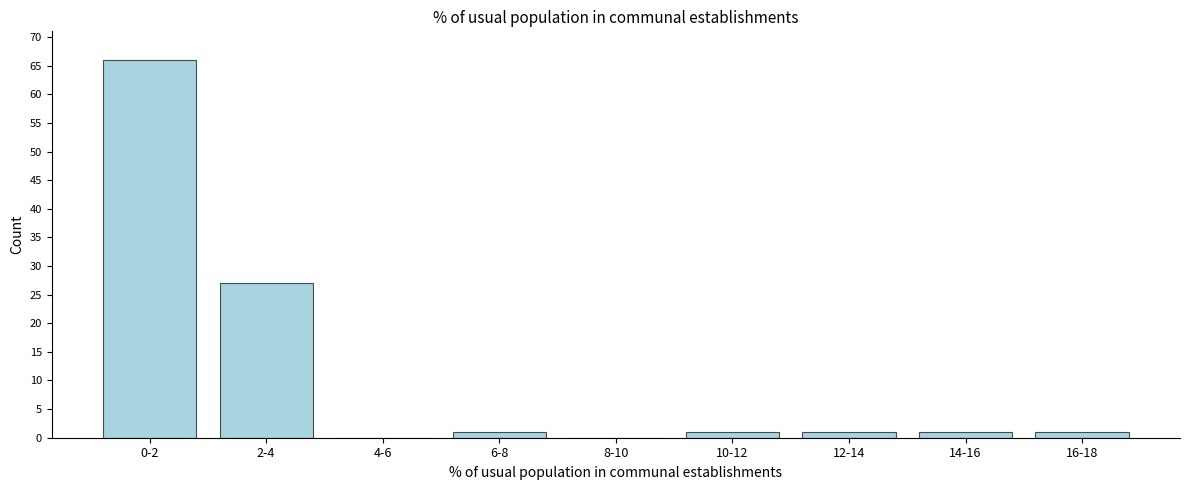

Reading left to right, transcribe all the data shown in this chart.

0-2=66	2-4=27	4-6=0	6-8=1	8-10=0	10-12=1	12-14=1	14-16=1	16-18=1